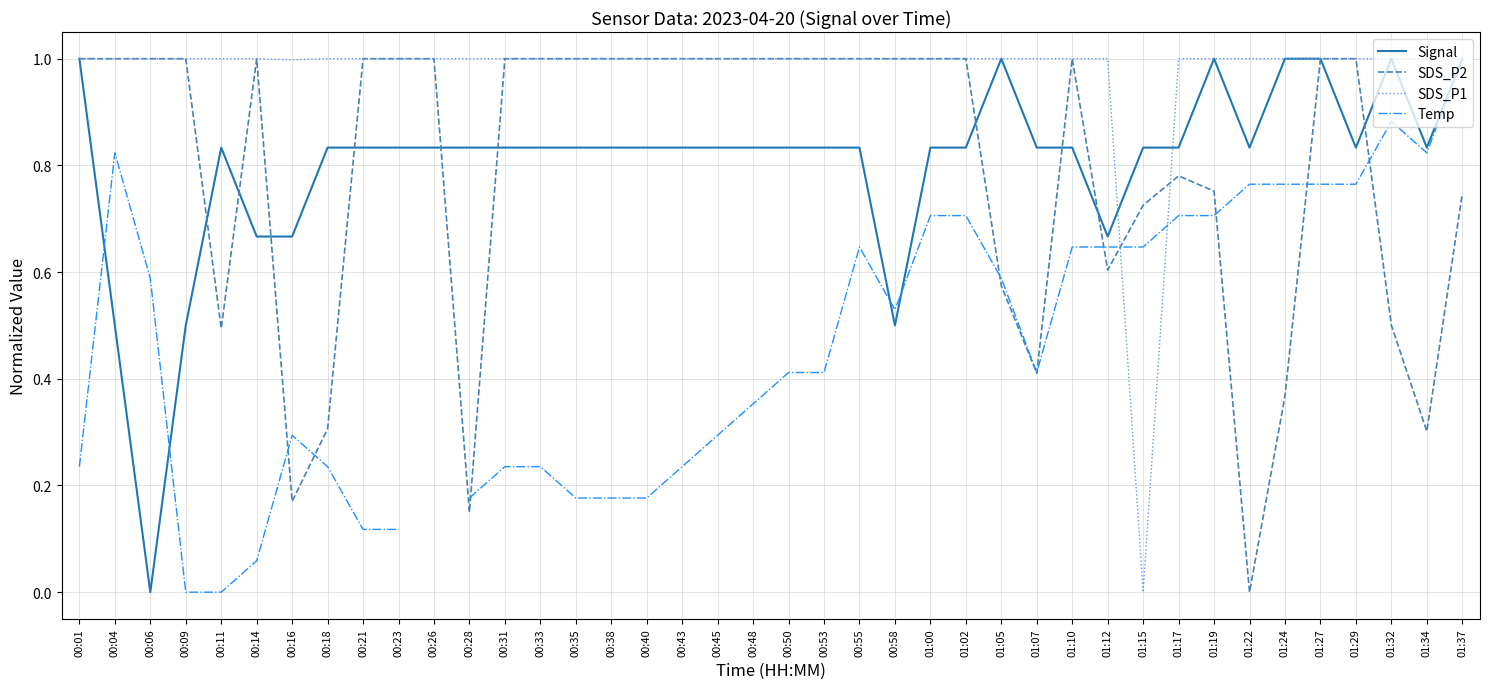

Is the value of Signal at 00:21 greater than the value of SDS_P2 at 00:09?

No